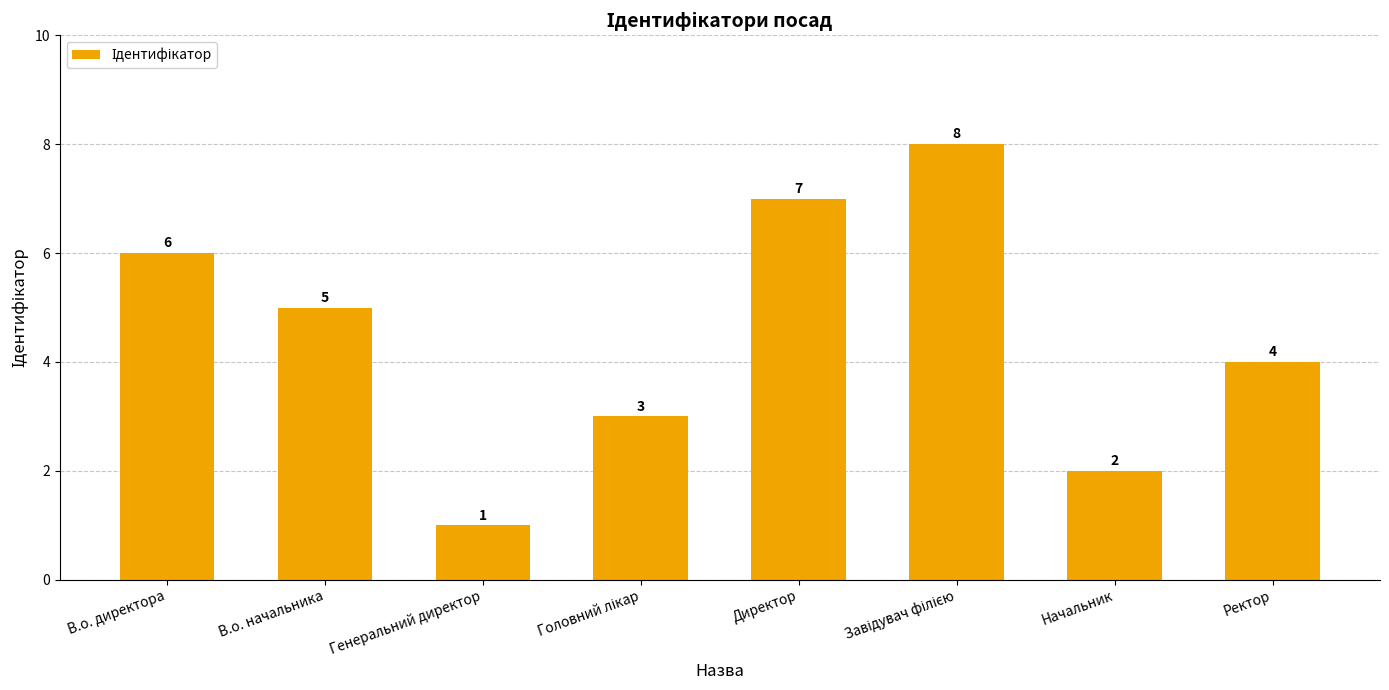

Between Директор and В.о. начальника, which is larger?

Директор